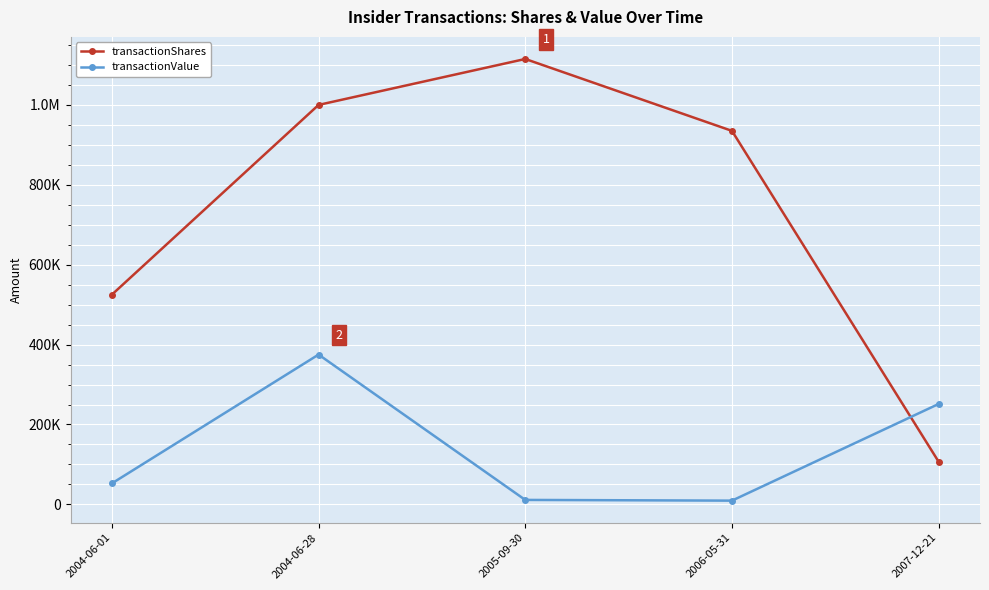

Reading left to right, transcribe all the data shown in this chart.

transactionShares: 525000	1000000	1115000	935000	106667
transactionValue: 52500	375000	11150	9350	251391